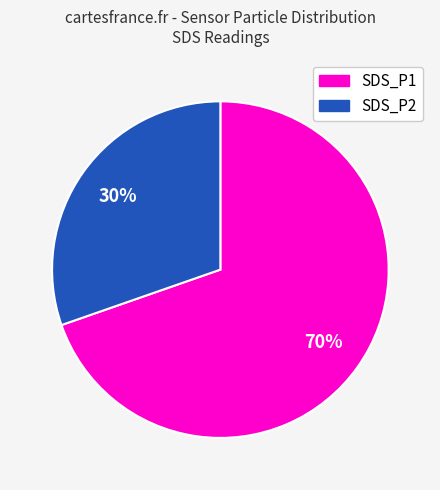

Rank the categories by value from highest to lowest.

SDS_P1, SDS_P2